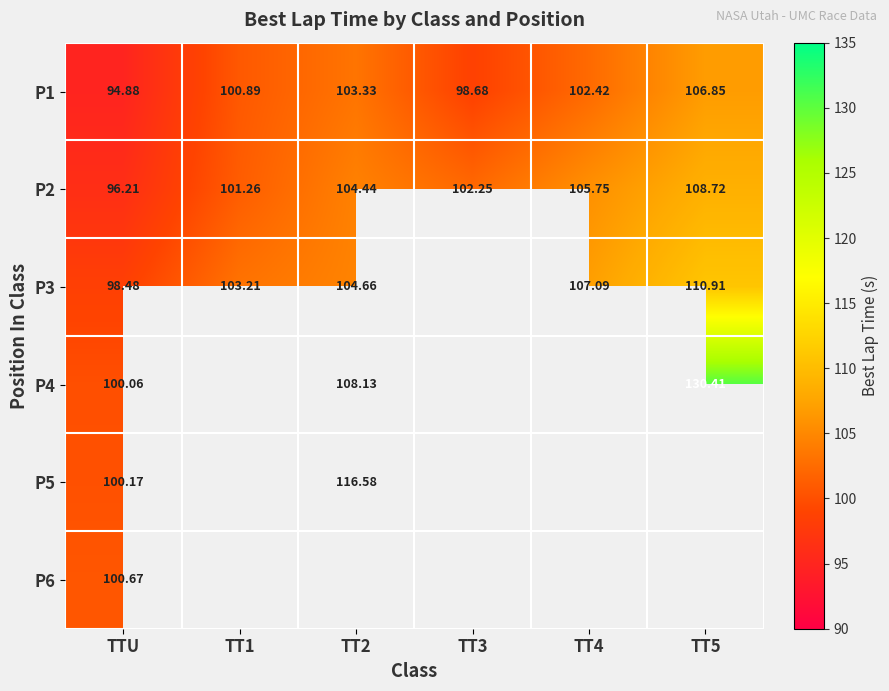

At which label does P2 reach its minimum?

TTU